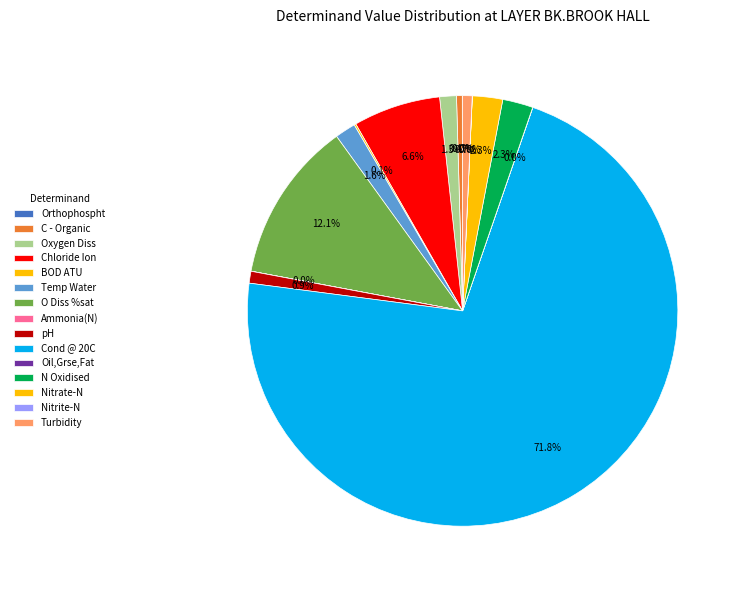

What is the change in value from Orthophospht to BOD ATU?

+1.0